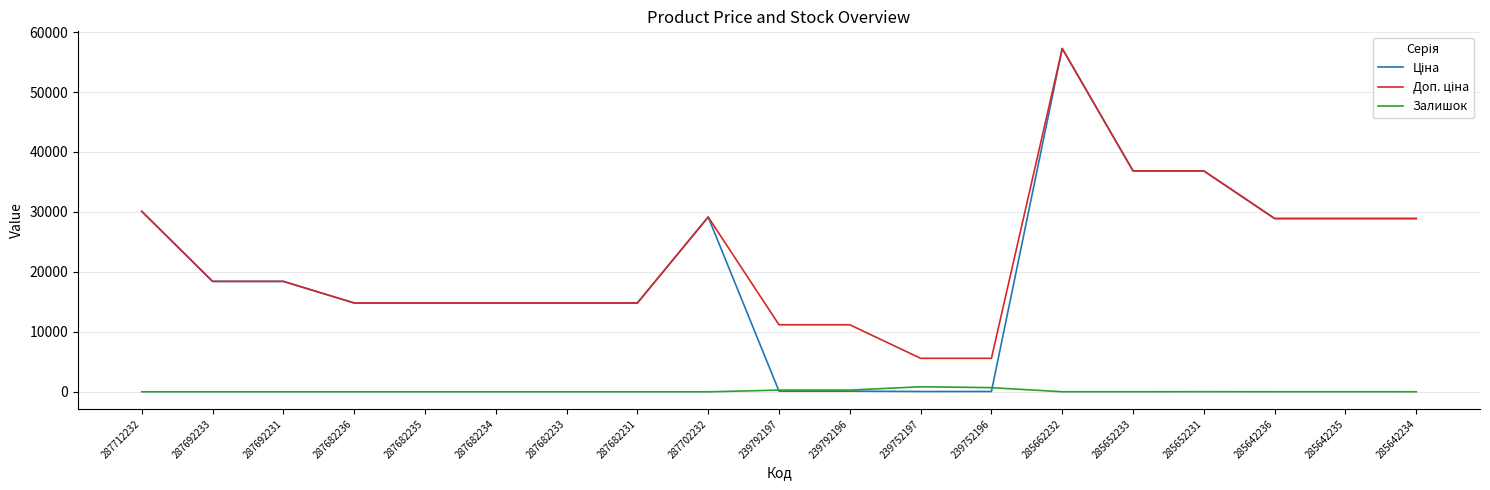

What is the greatest value displayed?

57258.0